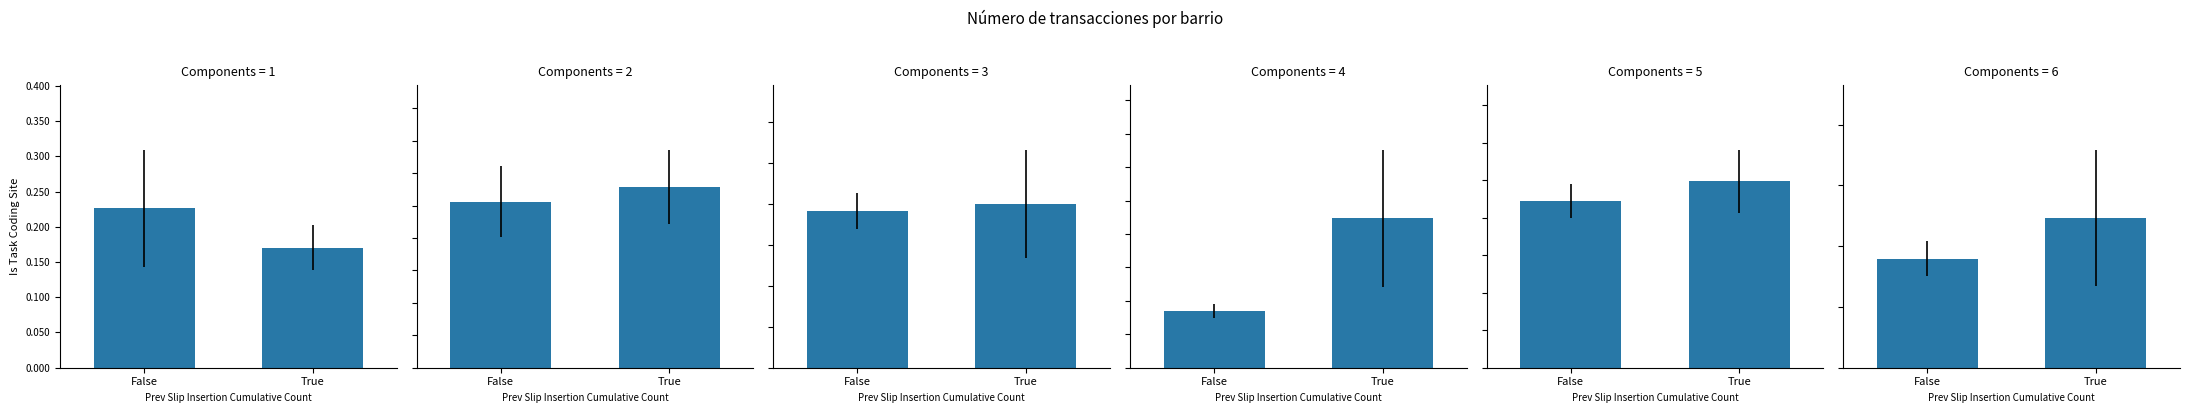

Where is Indautxu nearest to the value 0?

False